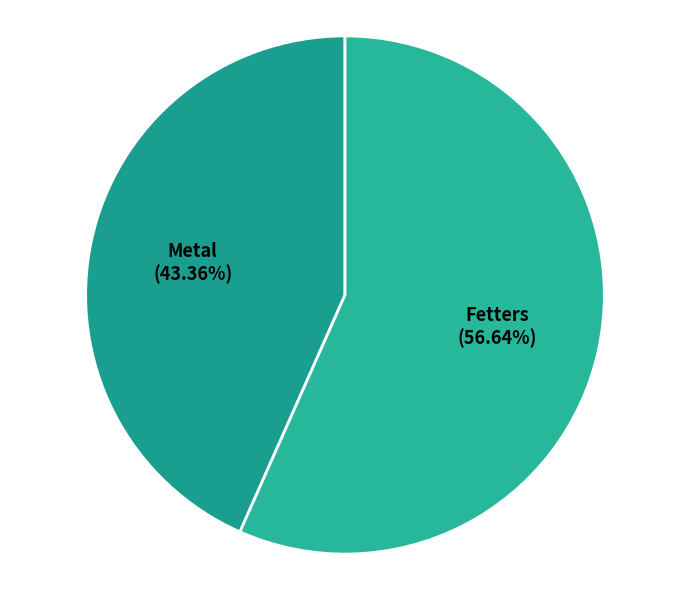

What is the majority slice?

Fetters